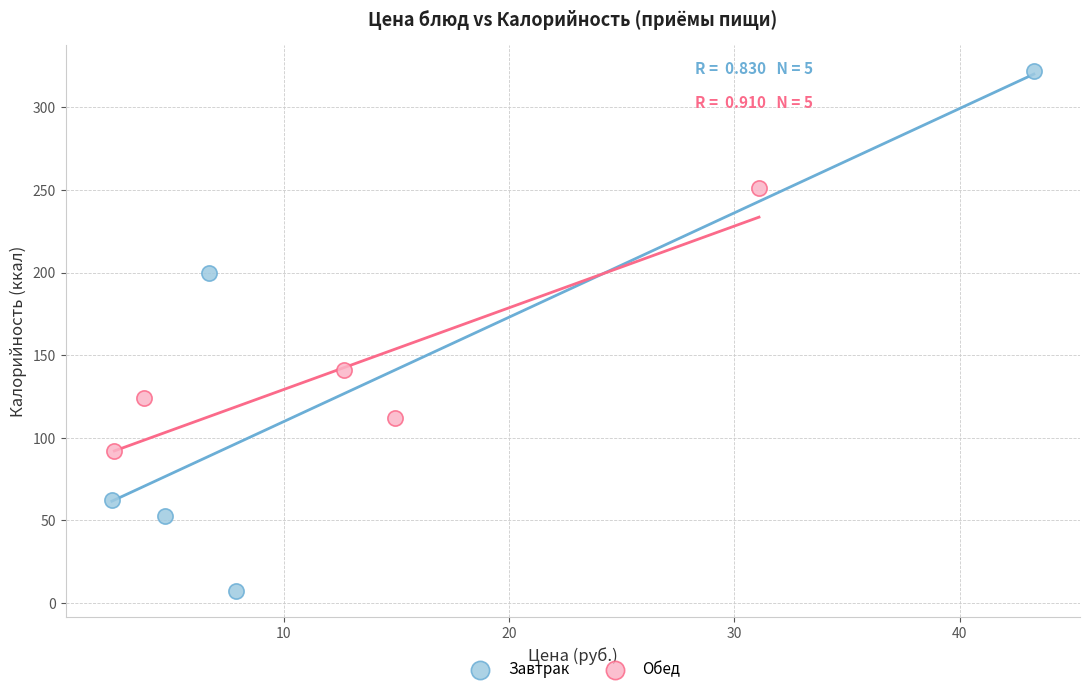

Which series reaches the maximum Y coordinate?

Завтрак